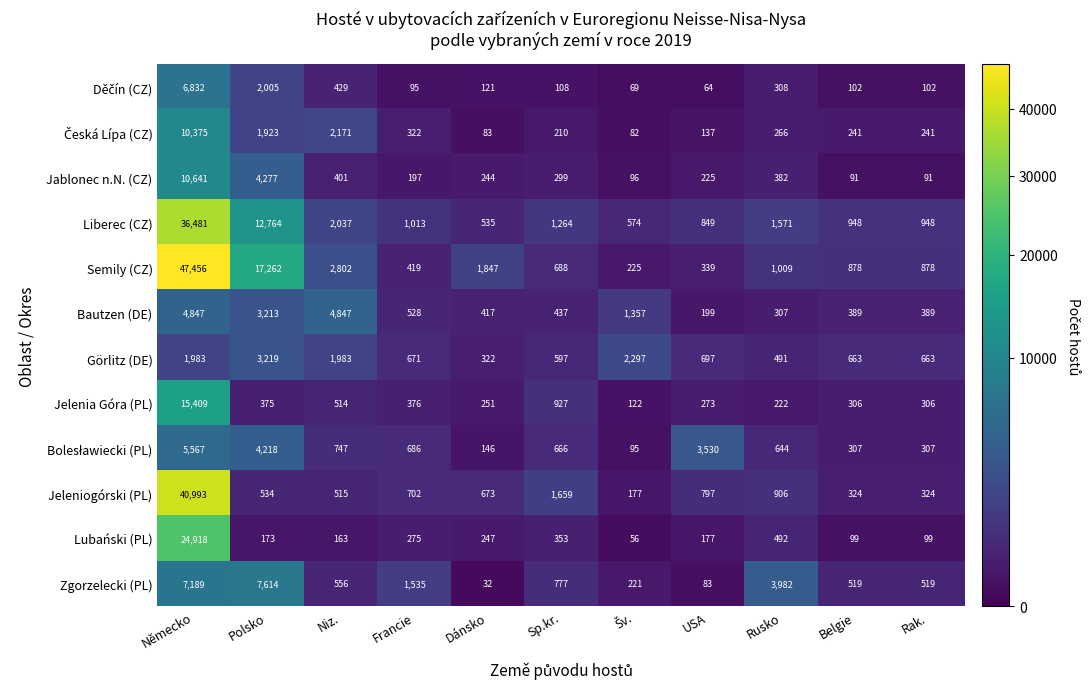

Which series changed the most between Německo and Rak.?

Semily (CZ)